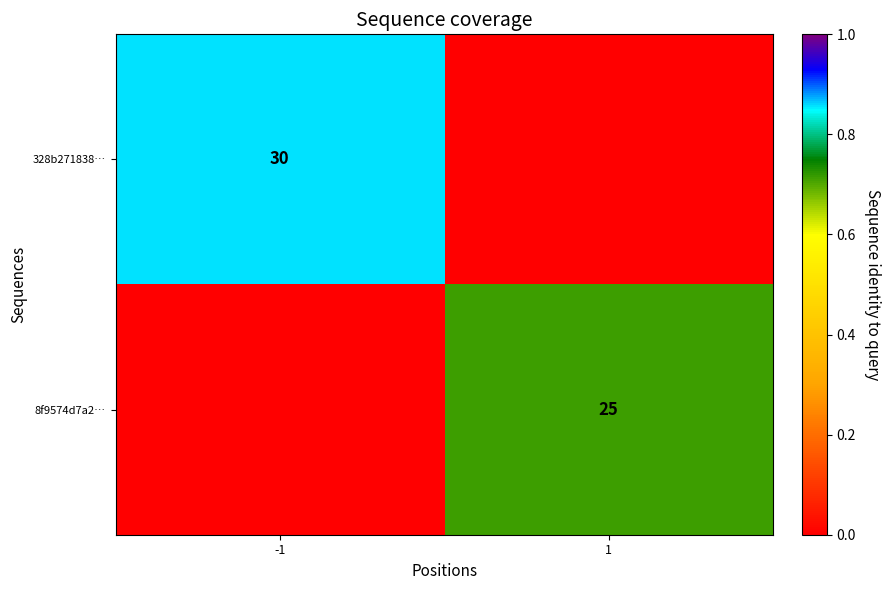

Is the value of 8f9574d7a2… at 1 greater than the value of 328b271838… at -1?

No